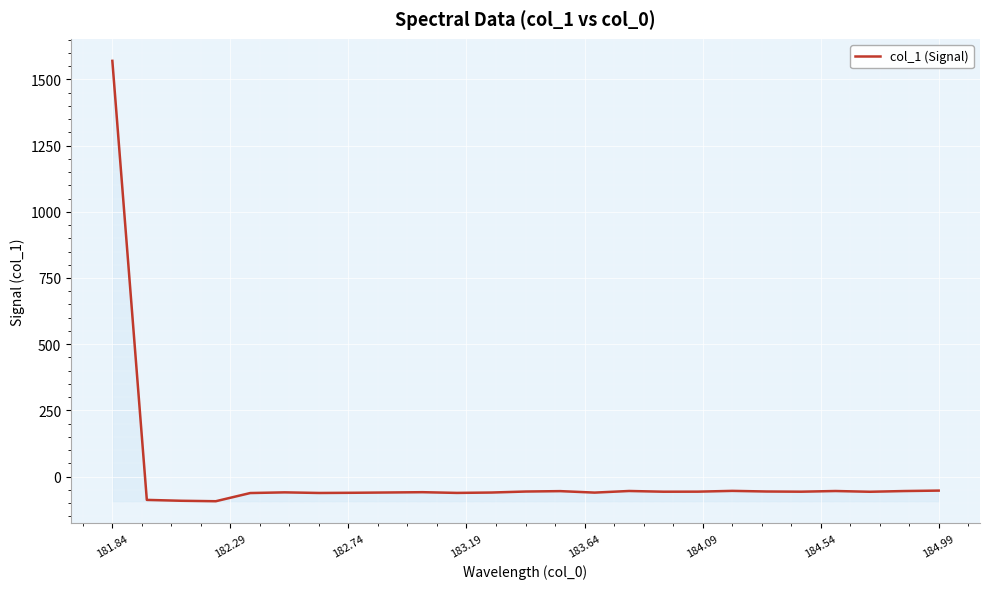

What is the greatest value displayed?

1569.8